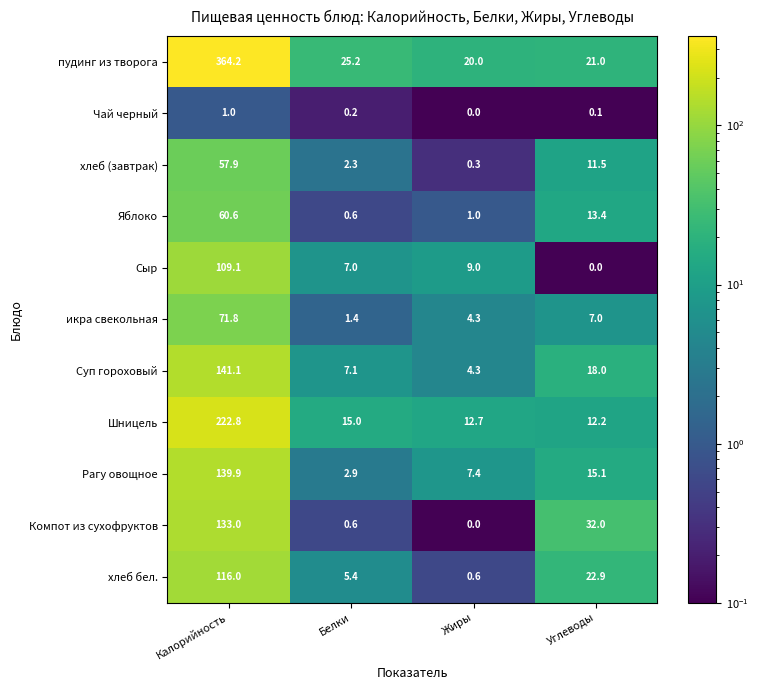

The value of пудинг из творога at Жиры is 20.0. True or false?

True